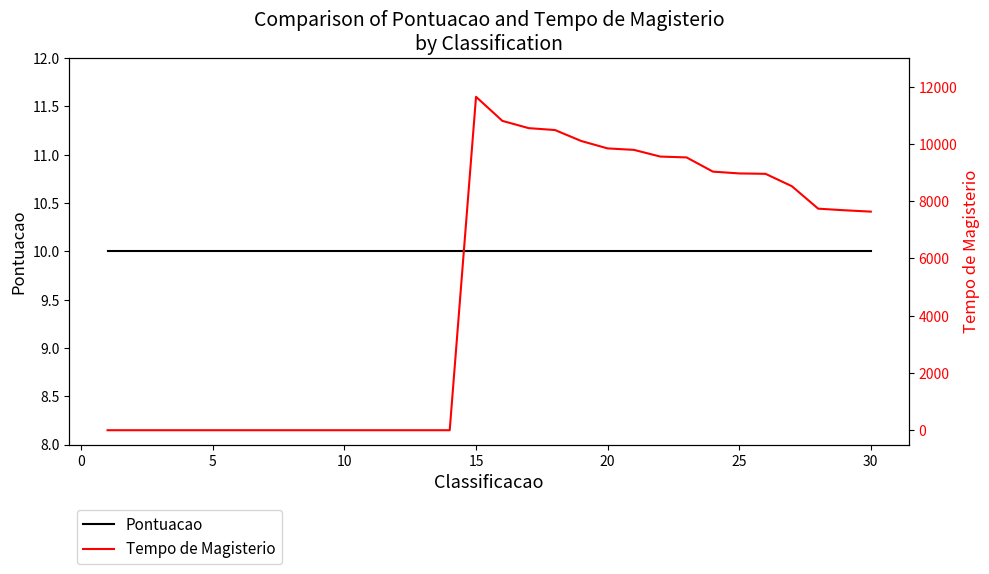

Is the value of Tempo de Magisterio at 29 greater than the value of Pontuacao at 20?

Yes